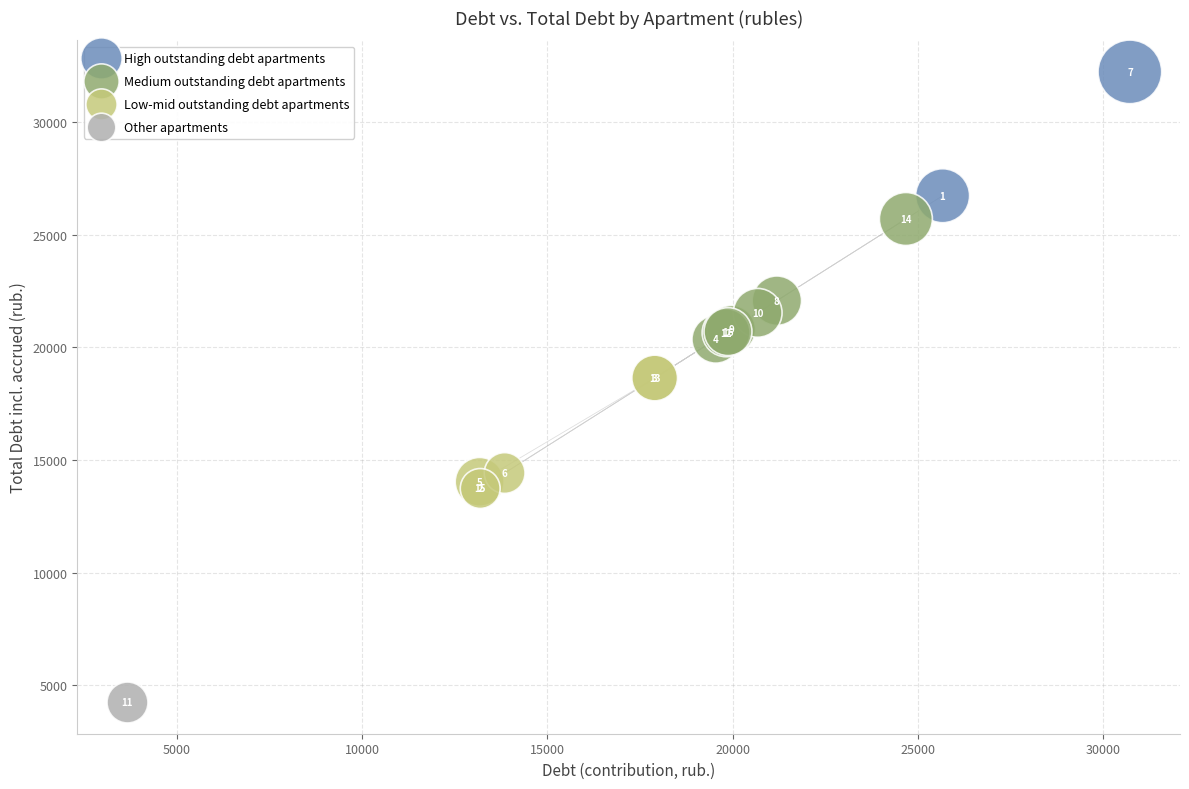

Which series contains the highest Y value?

High outstanding debt apartments